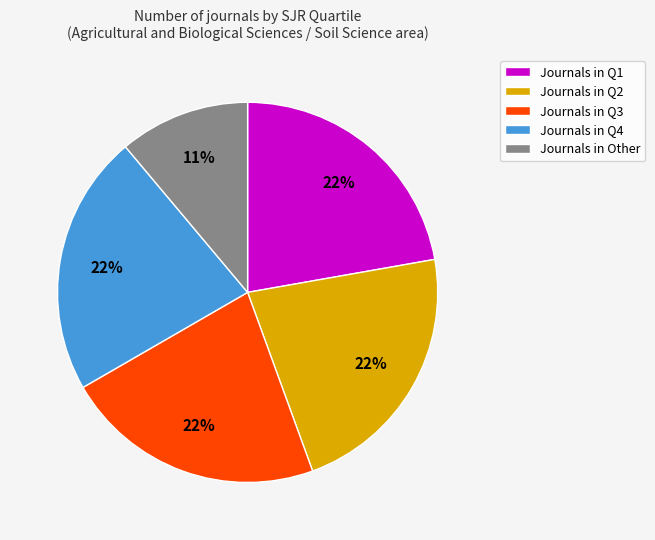

Count the number of slices in the pie.

5